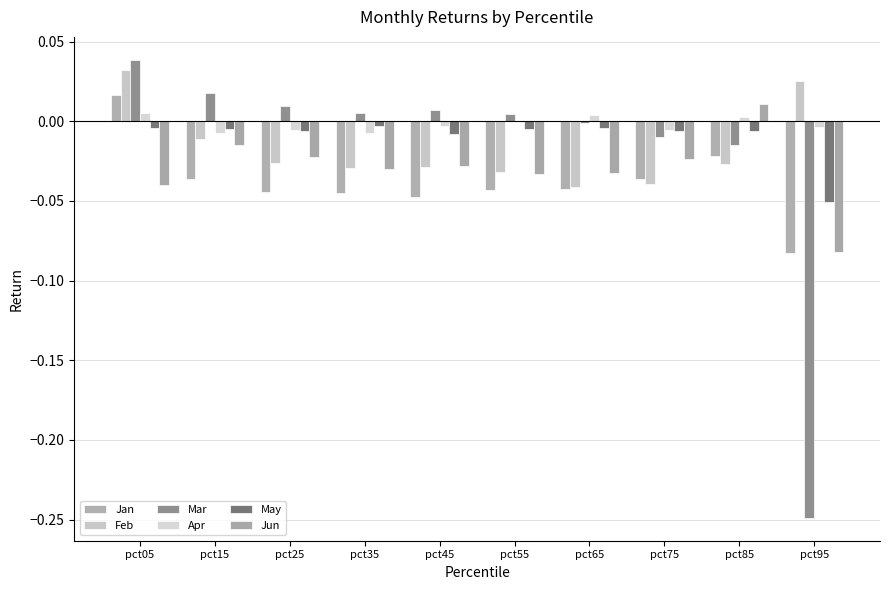

Which label corresponds to the smallest value in the chart?

pct95